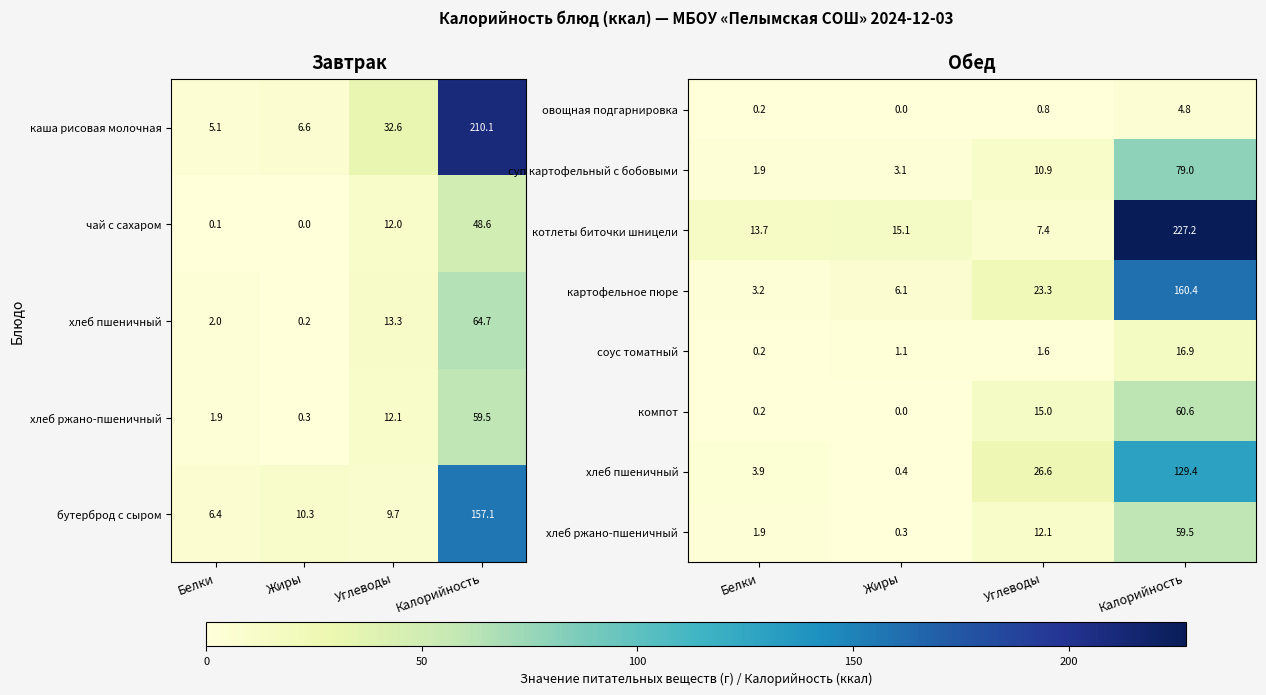

How many values in the суп картофельный с бобовыми series exceed 10?

2